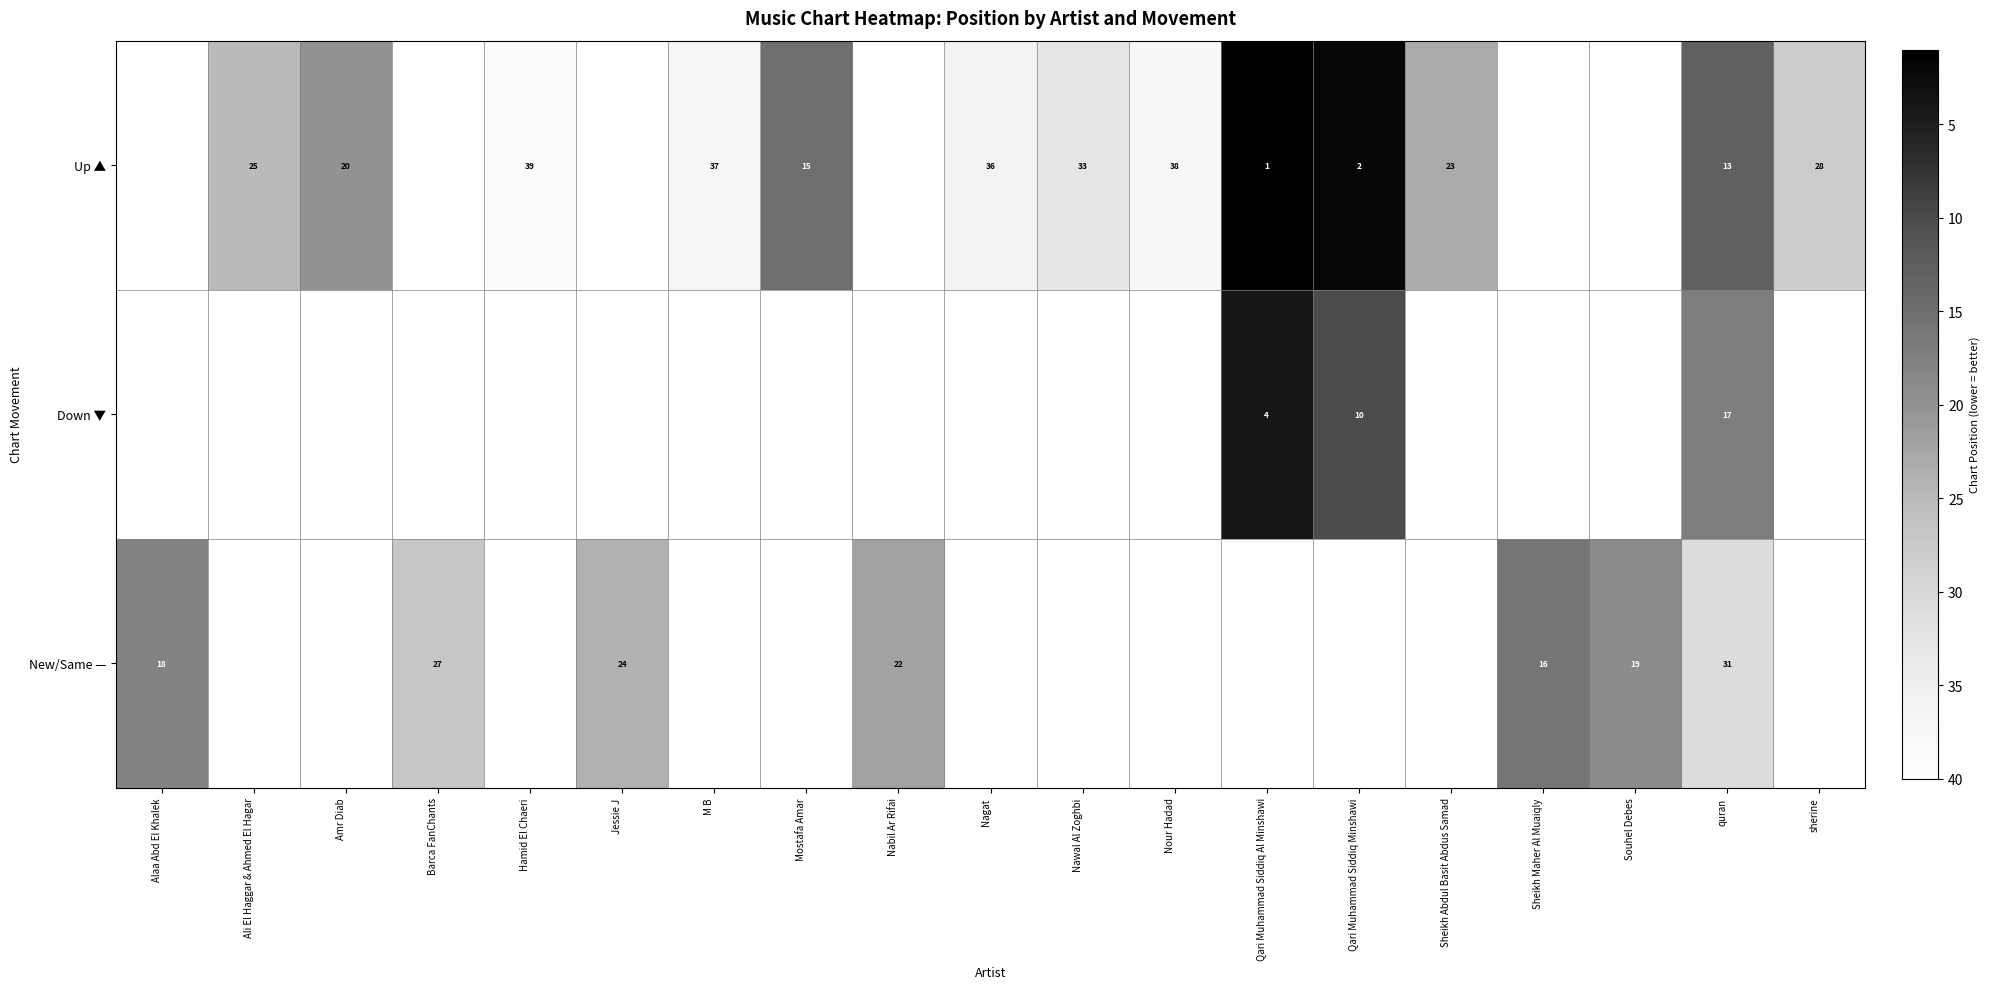

The Up ▲ series shows 12 at Sheikh Abdul Basit Abdus Samad. True or false?

False